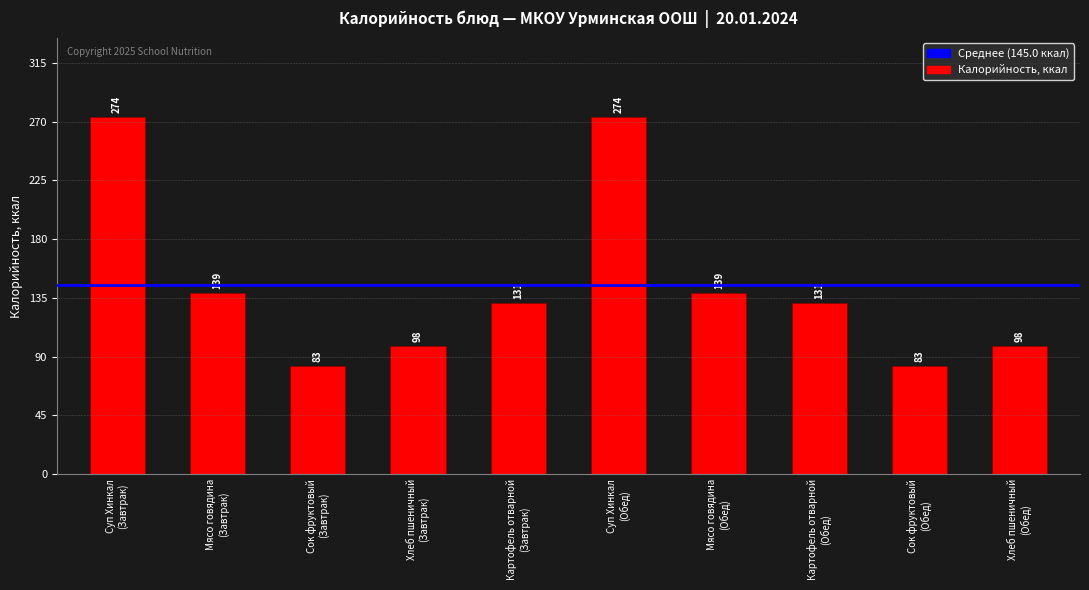

How many bars are there in total?

10